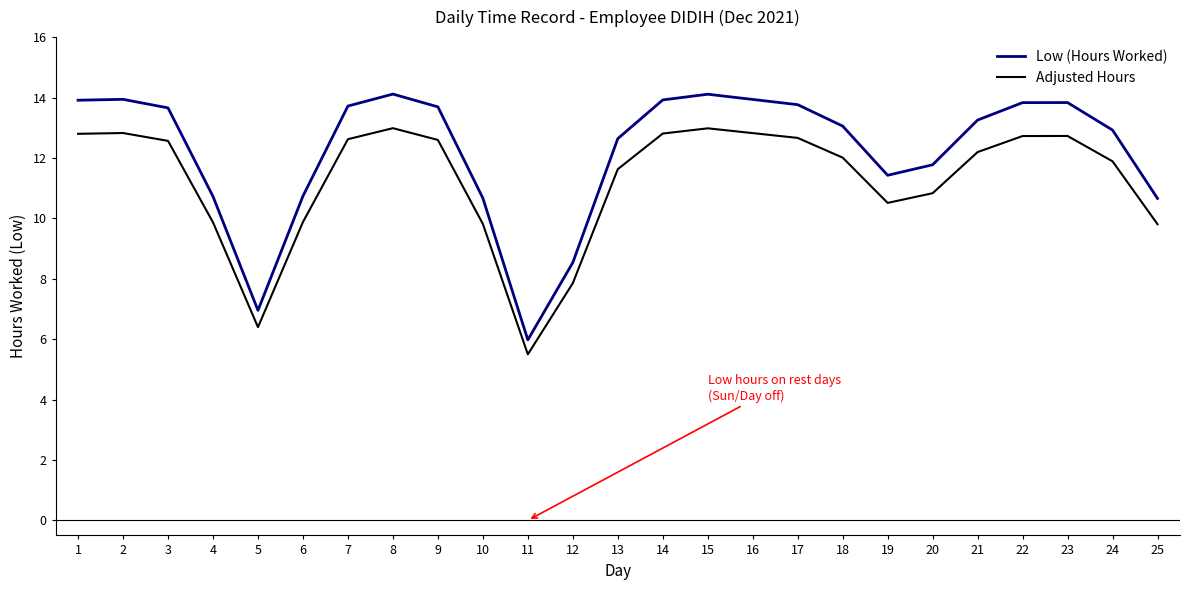

Rank the series by their maximum value, from lowest to highest.

Adjusted Hours, Low (Hours Worked)